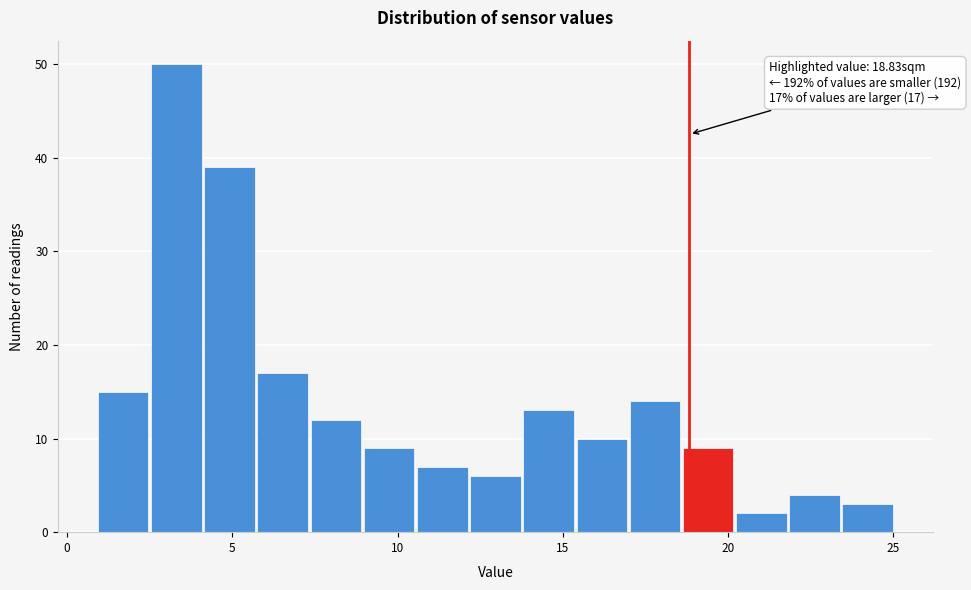

Read against the x-axis, roughly where is the centre of the tallest bar?

3.5